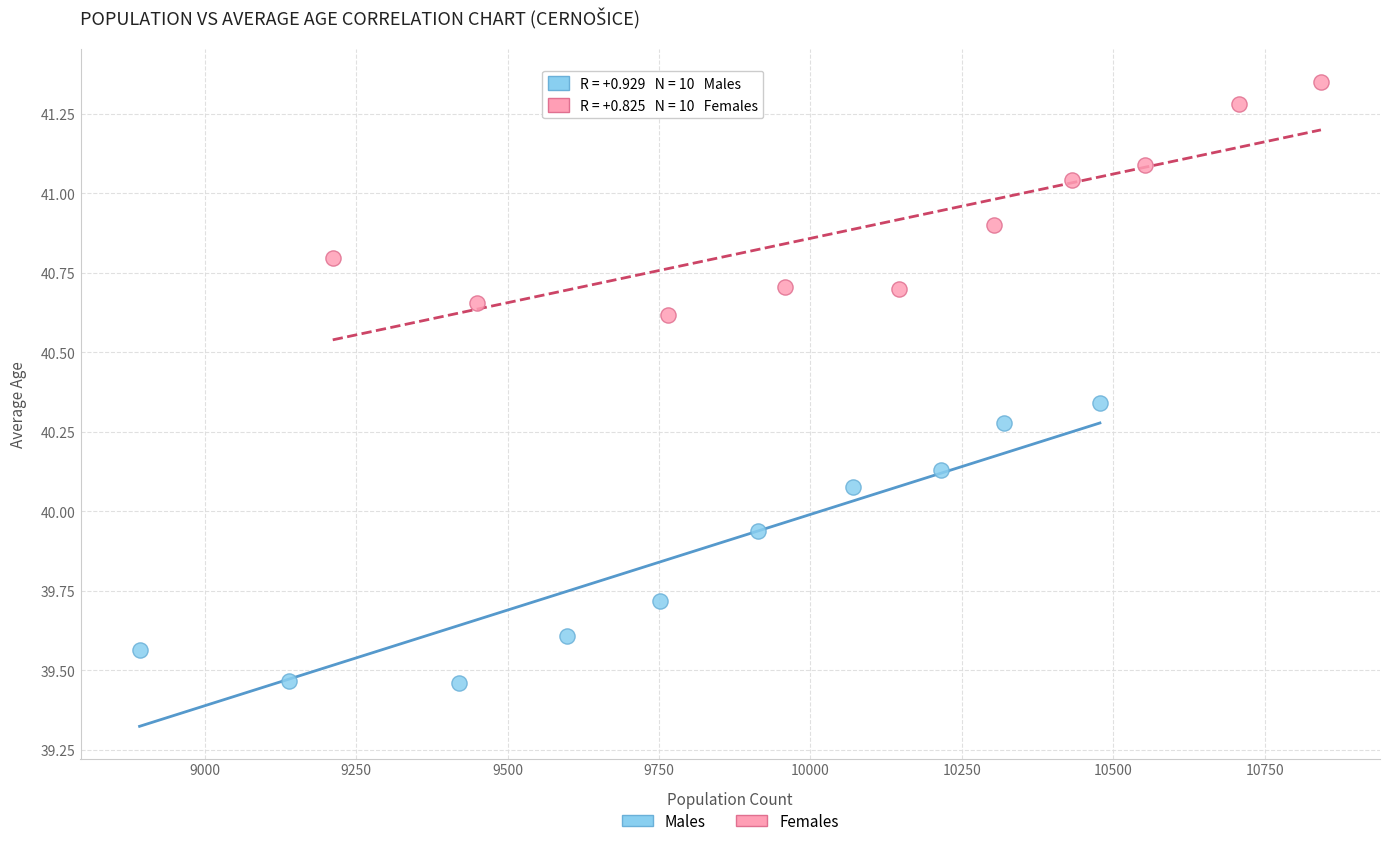

Which series contains the highest Y value?

Females